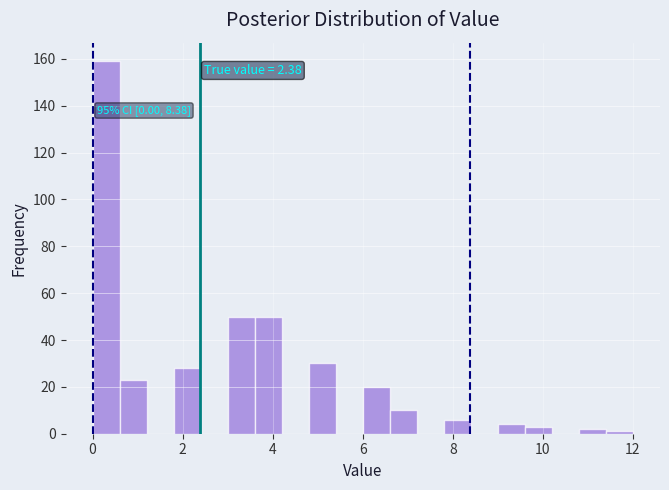

Around what value on the x-axis is the tallest bar? Give the approximate position of its centre, as read against the axis.

0.4